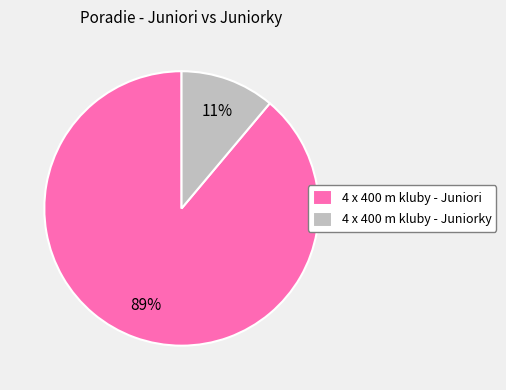

Which slice is the smallest?

4 x 400 m kluby - Juniorky